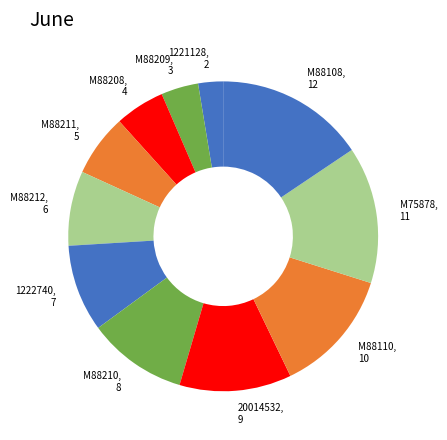

To the nearest percent, what is the difference between the largest and smallest slice percentages?

13%